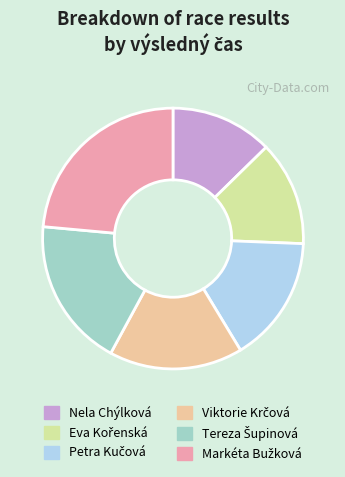

Is there a majority slice in this chart?

No